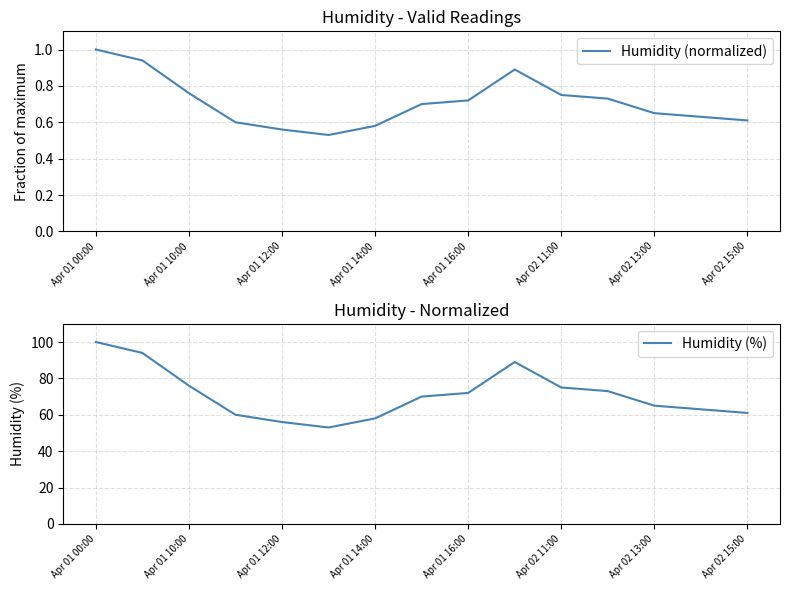

True or false: Humidity (normalized) and Humidity (%) intersect in this chart.

False